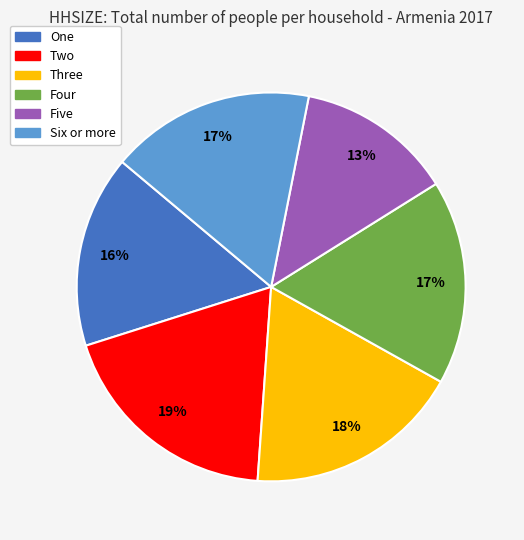

How many segments does this pie chart have?

6